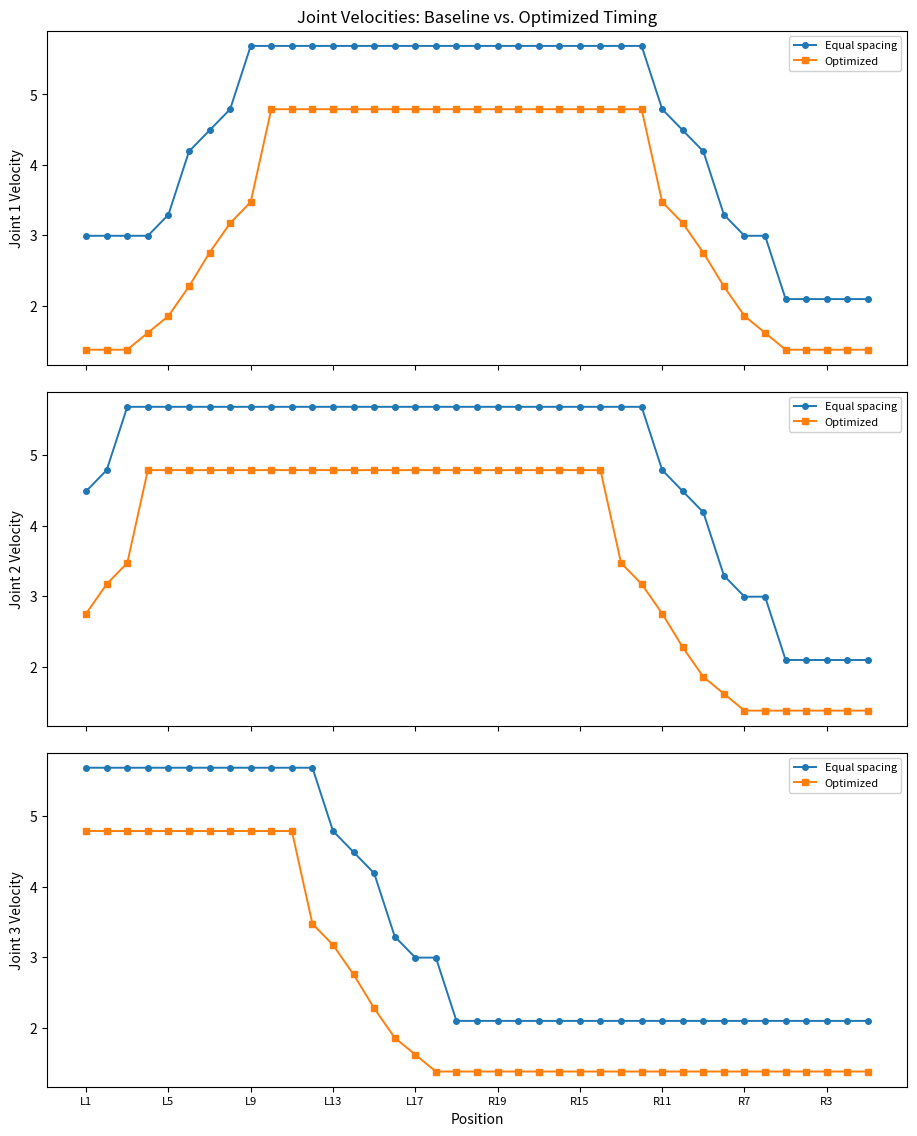

What is the average value of the Optimized series?

2.5